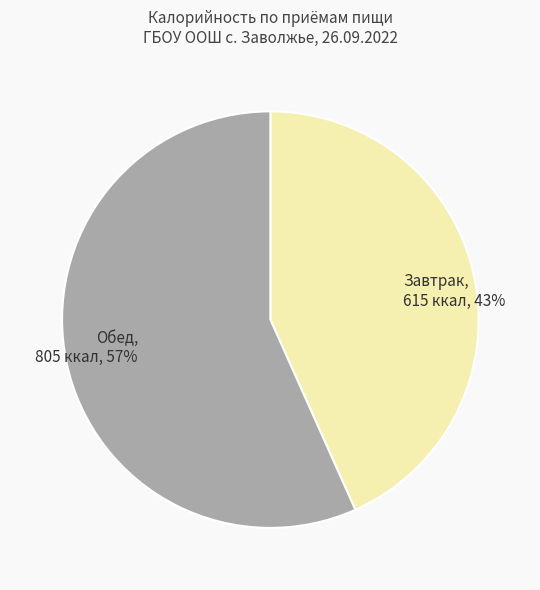

Is Обед the majority of the pie?

Yes